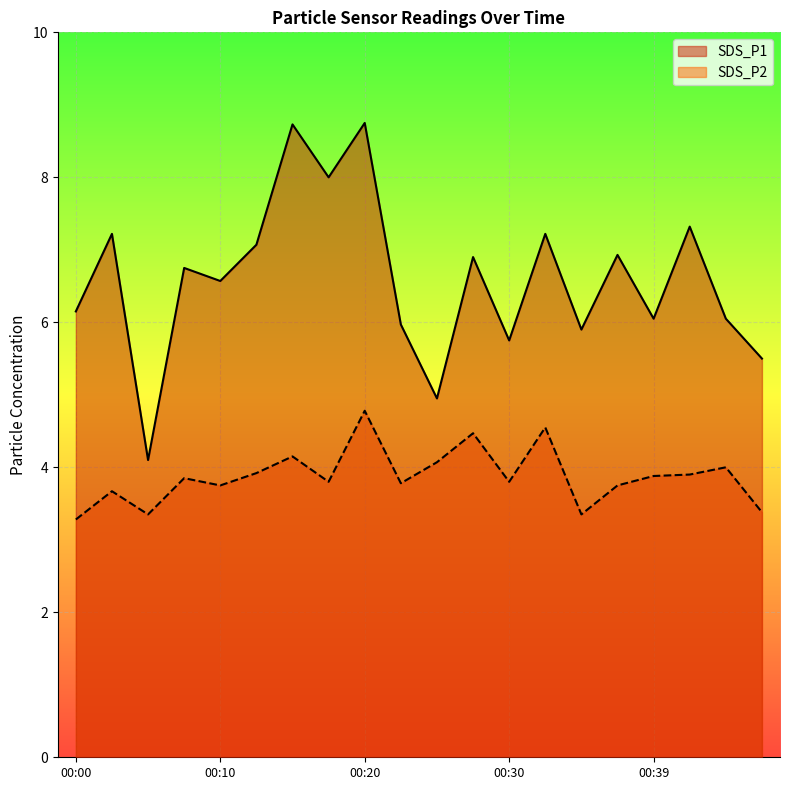

What is the total value across all series at 00:00?

9.4